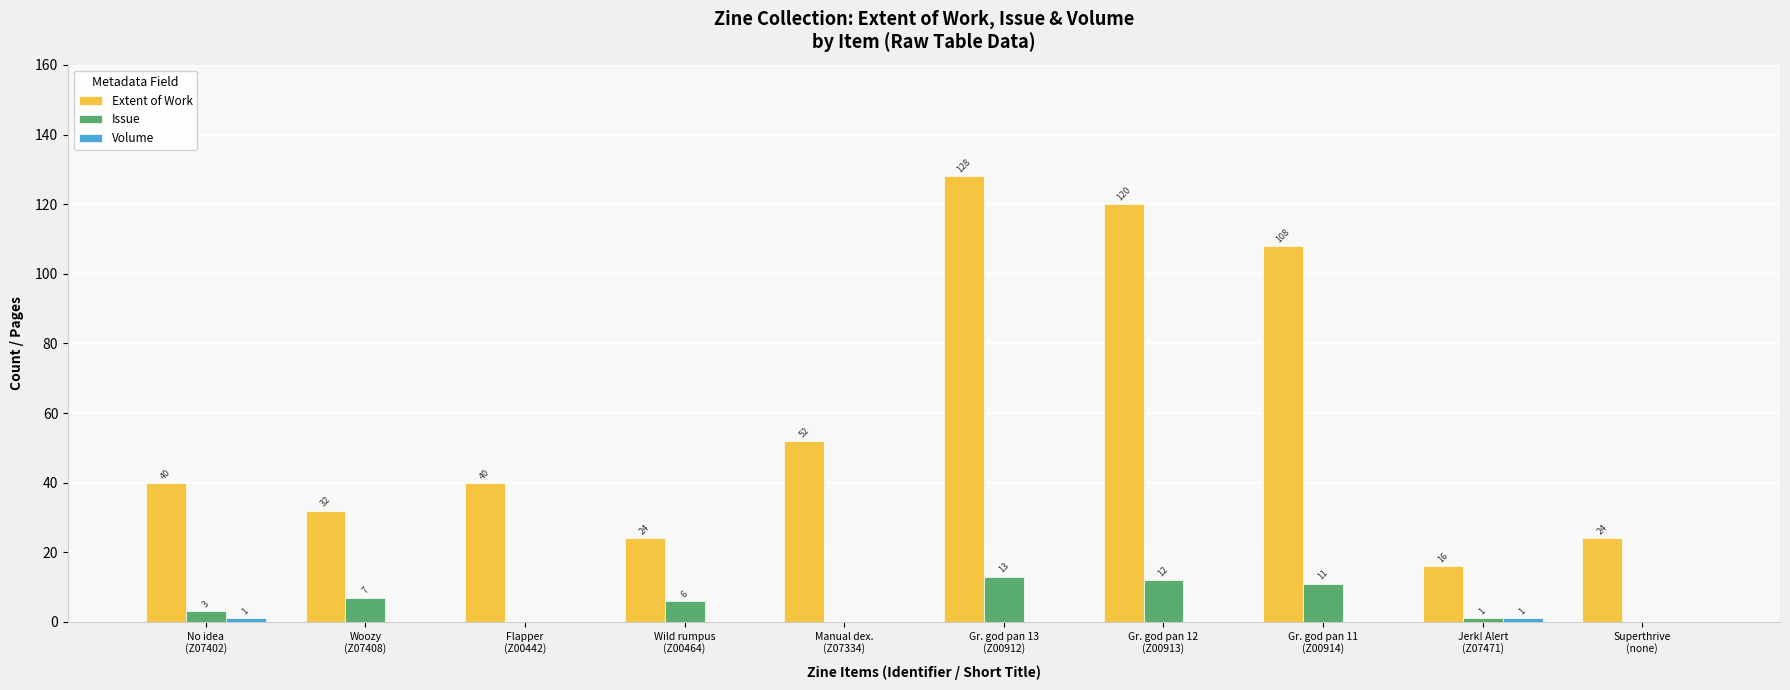

Which series has the largest total across all categories?

Extent of Work